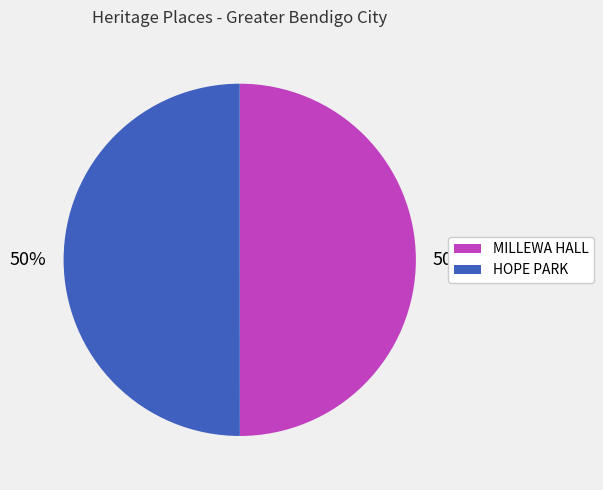

The HOPE PARK slice represents 50% of the pie. True or false?

True